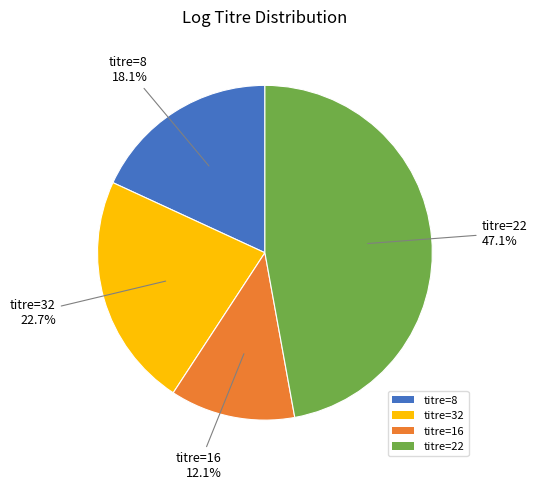

Is the sum of titre=8 and titre=32 greater than half?

No